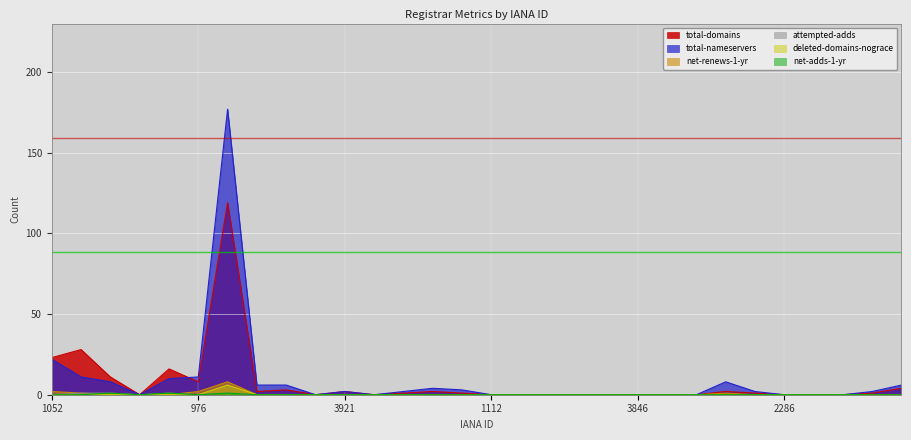

How many interior local peaks does the total-nameservers series have?

4